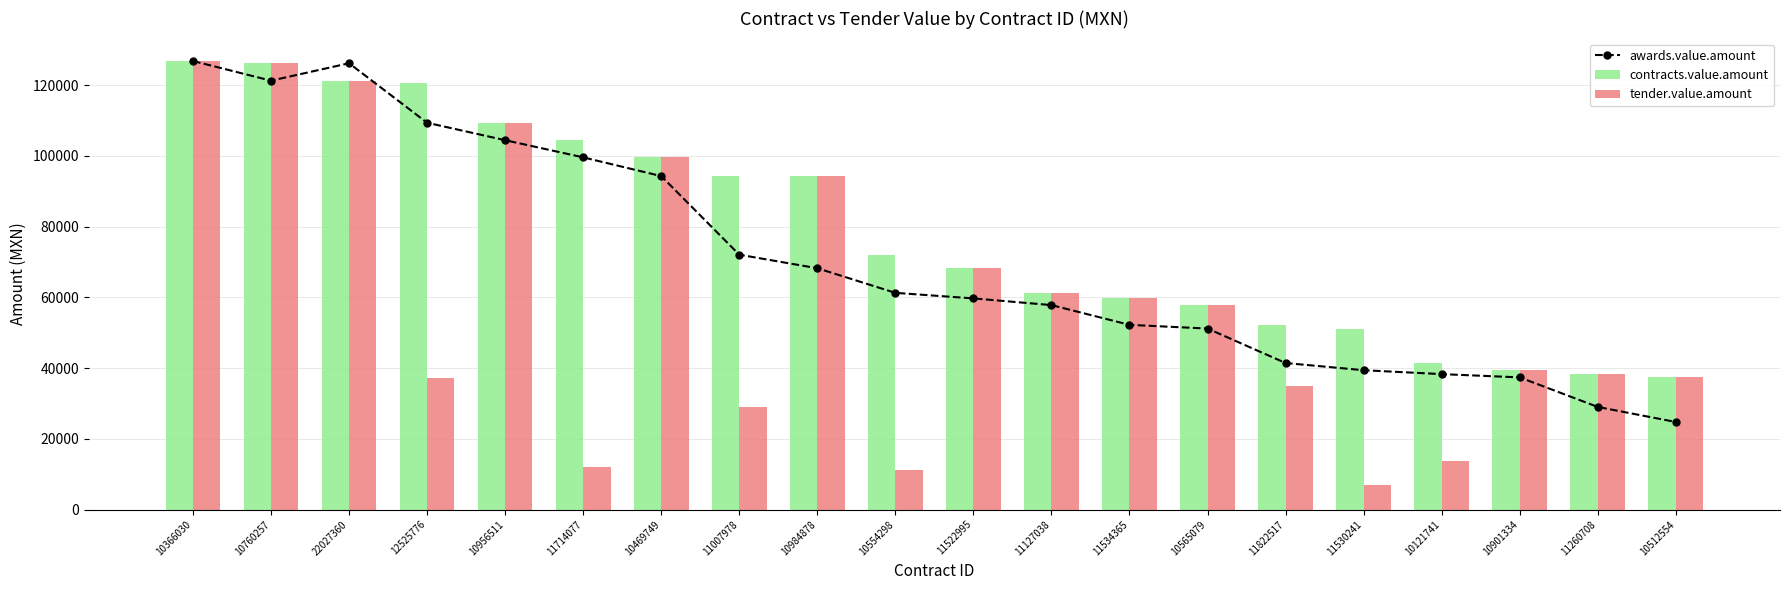

How many groups of bars are there?

20